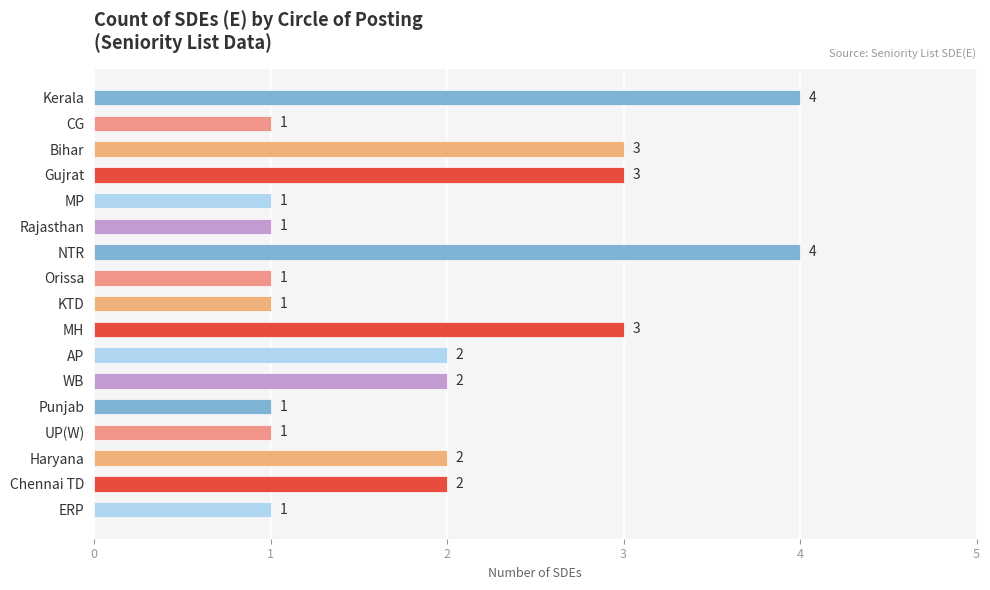

What is the greatest value displayed?

4